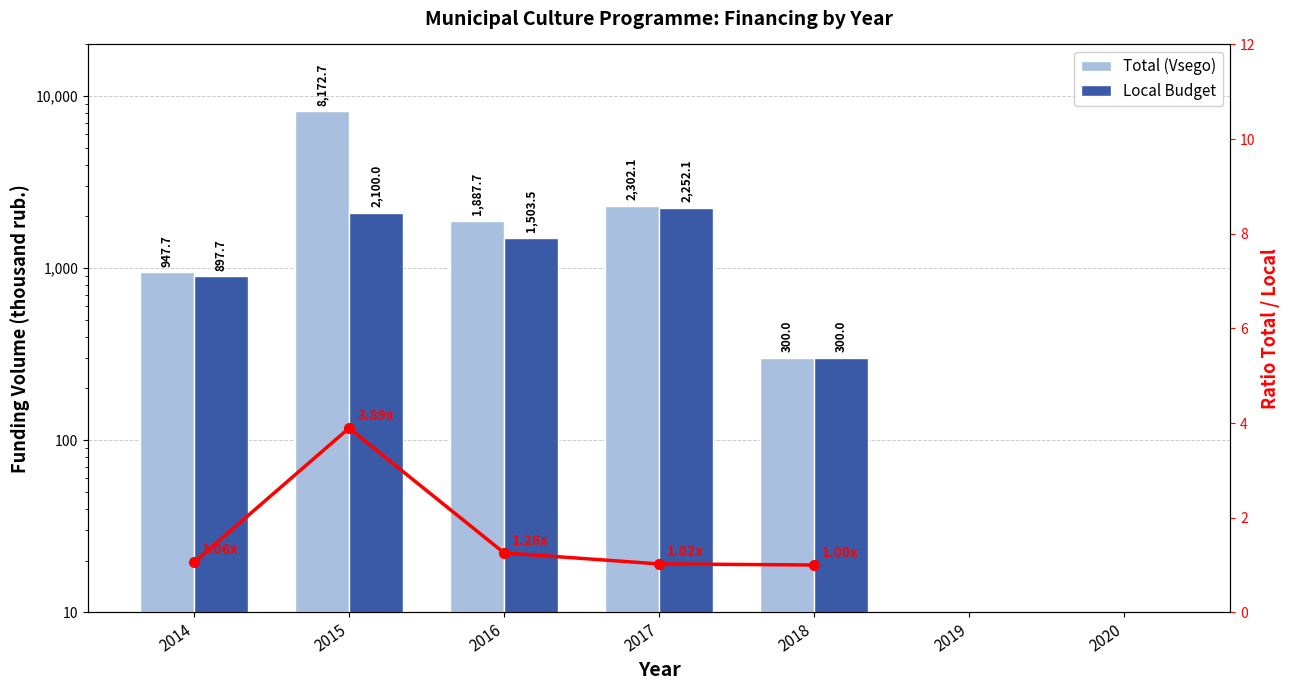

Rank the categories by Total (Vsego) value from lowest to highest.

2019, 2020, 2018, 2014, 2016, 2017, 2015